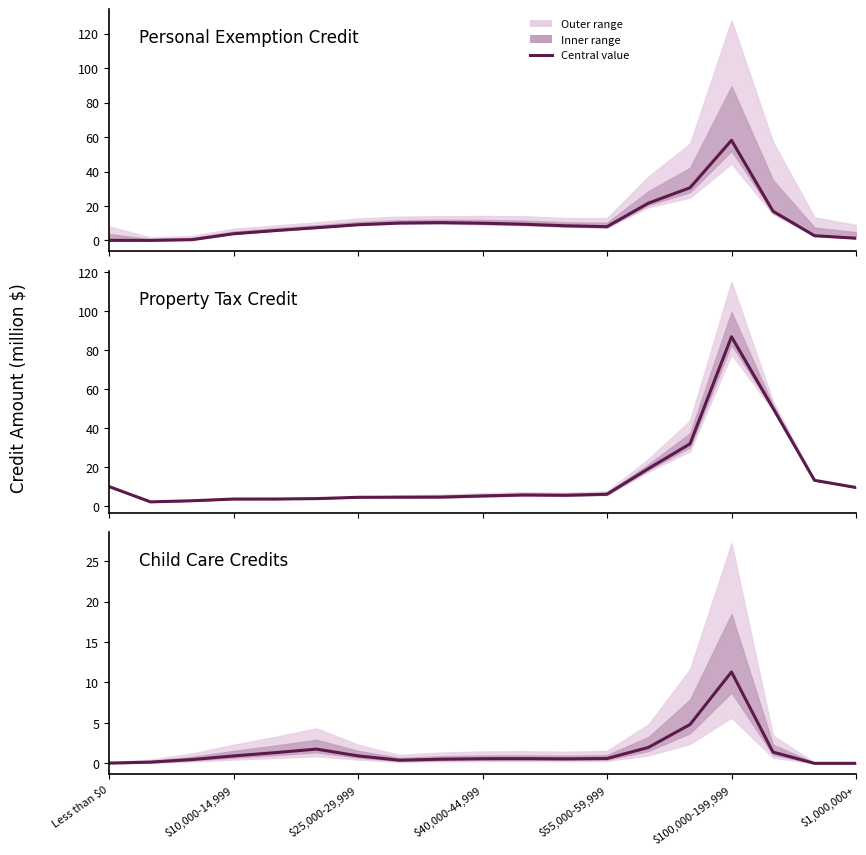

How many interior local peaks does the Personal Exemption Credit series have?

2